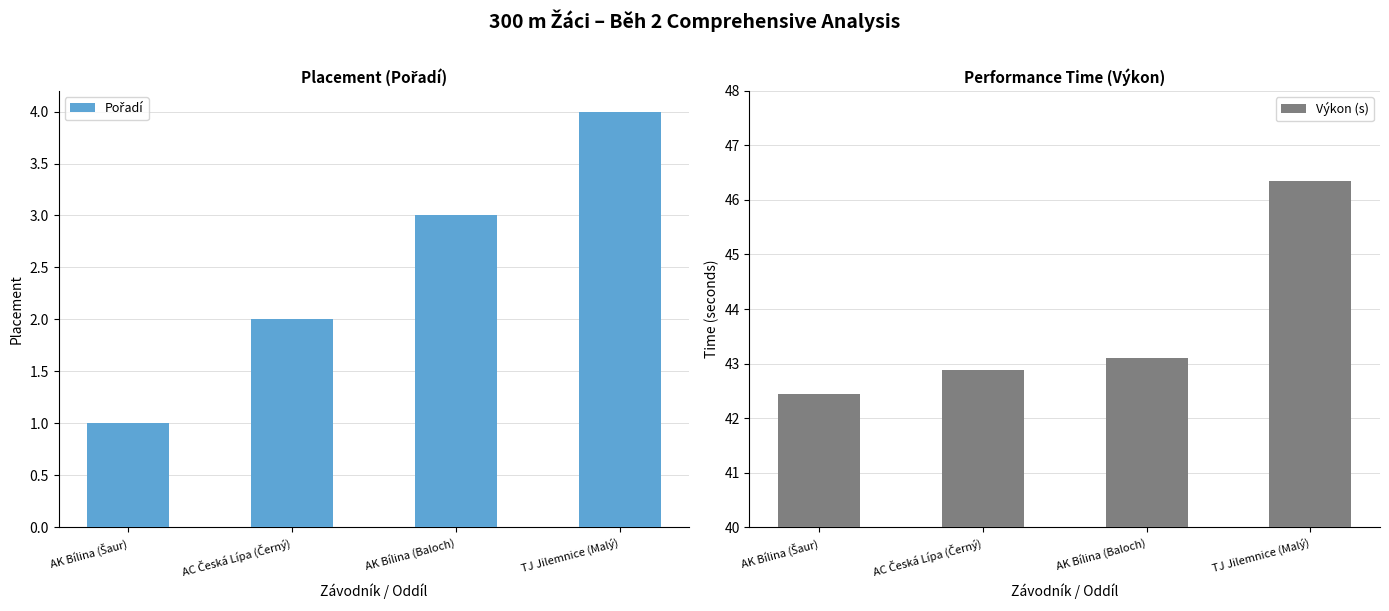

What is the label of the 2nd bar from the right?

AK Bílina (Baloch)